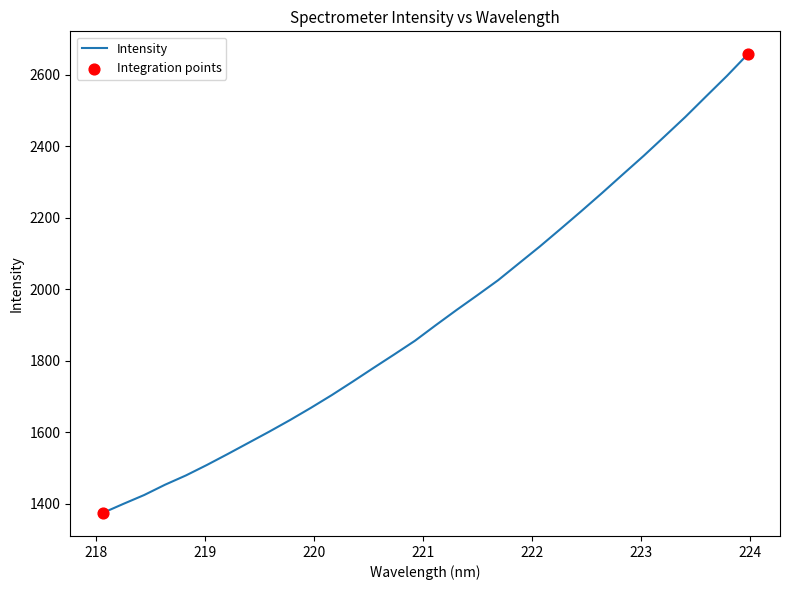

What is the minimum value shown in the chart?

1373.4